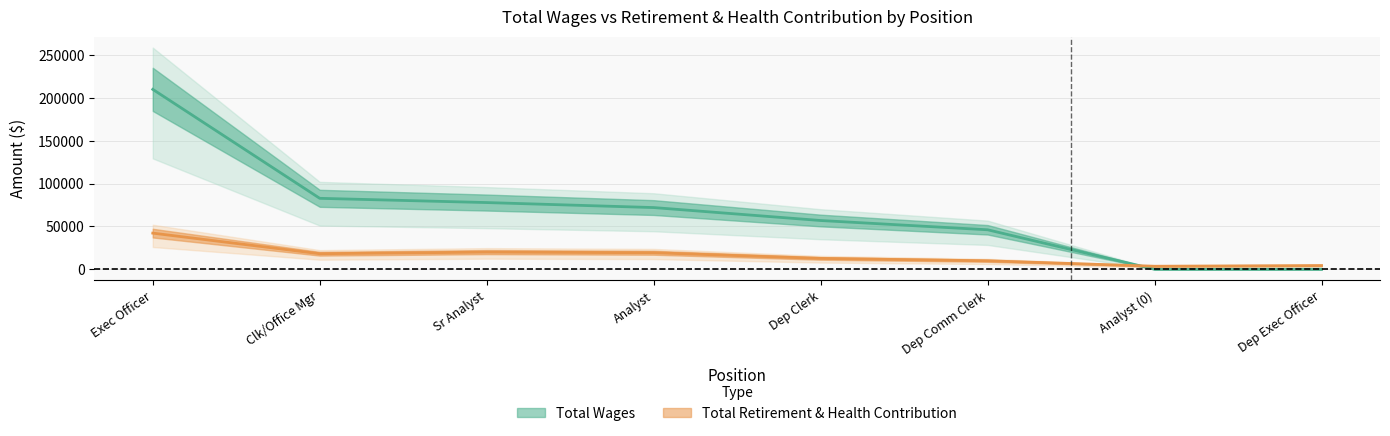

Which label corresponds to the largest value in the chart?

Exec Officer